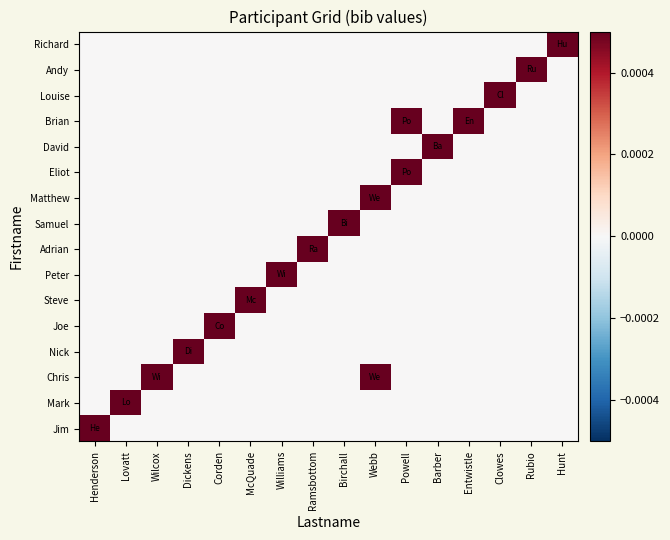

List the series in order of their peak value, lowest first.

Jim, Mark, Chris, Nick, Joe, Steve, Peter, Adrian, Samuel, Matthew, Eliot, David, Brian, Louise, Andy, Richard